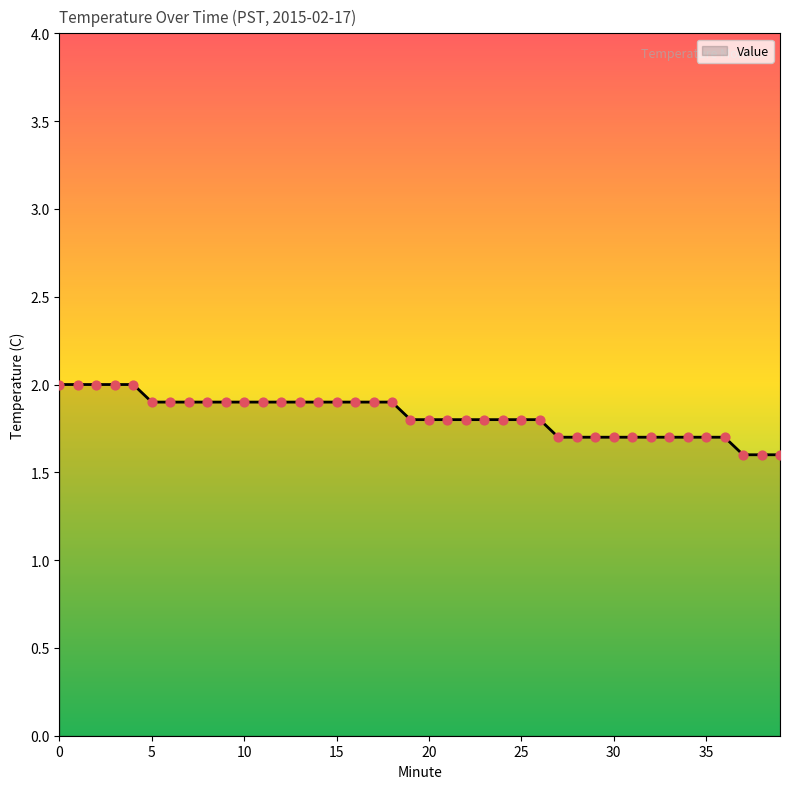

What is the smallest value displayed?

1.6